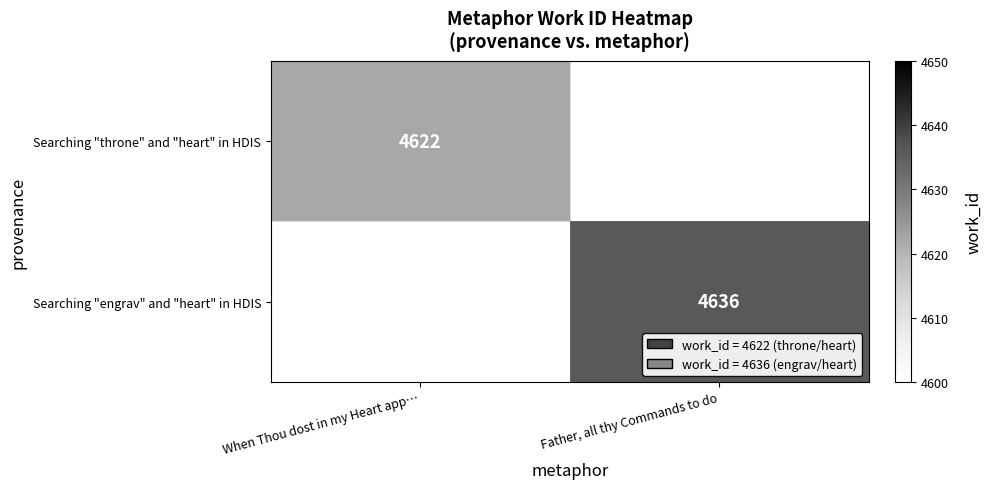

The Searching "engrav" and "heart" in HDIS series shows 1338 at Father, all thy Commands to do. True or false?

False